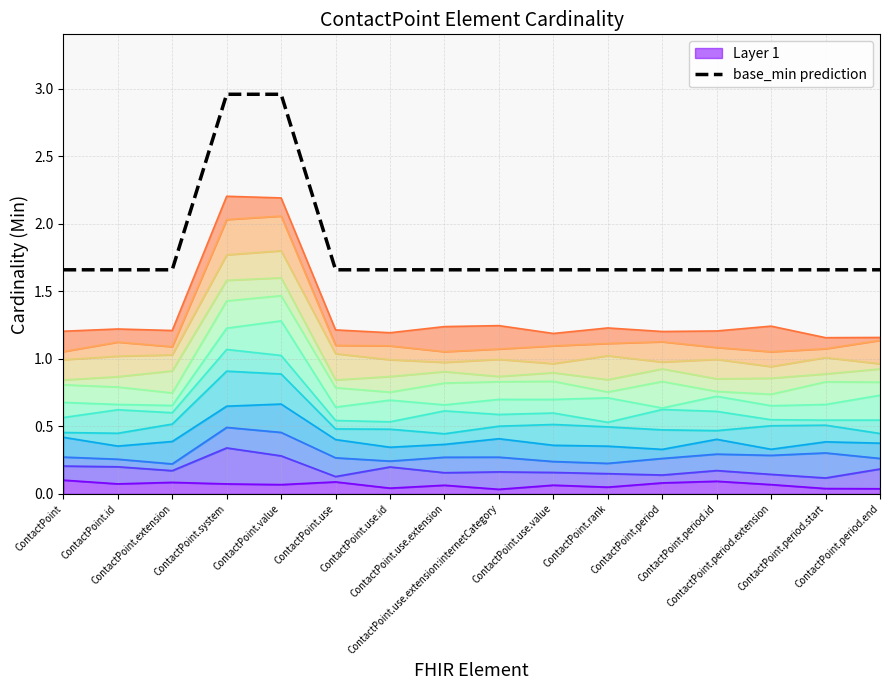

What is the ratio of the value at ContactPoint.use.value to the value at ContactPoint.id?

1.0